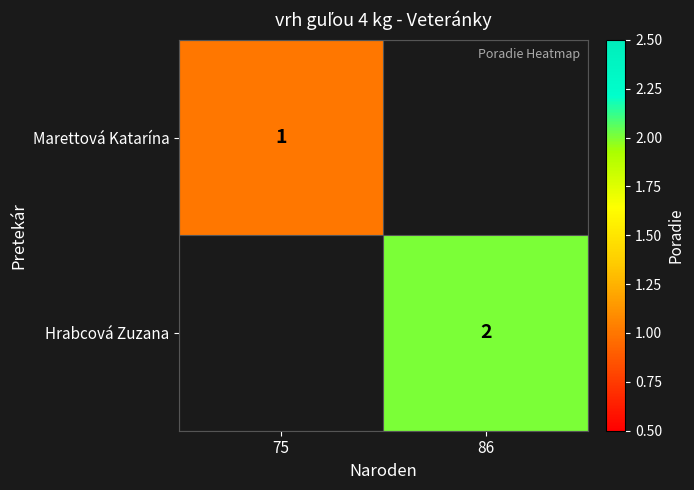

The Hrabcová Zuzana series shows 1 at 86. True or false?

False